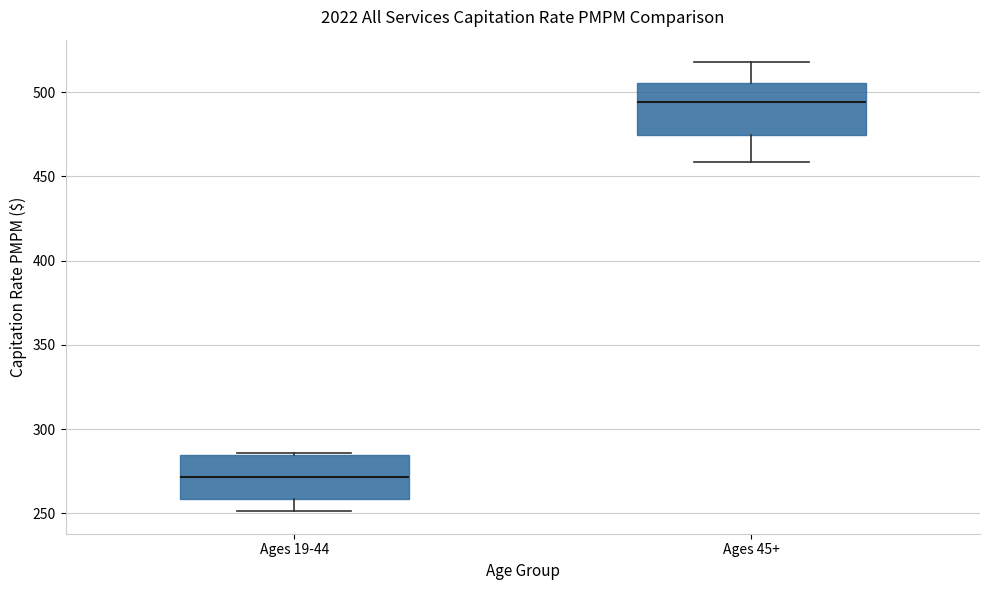

Reading left to right, transcribe this box plot: for each box, give where its median line is, the range the box spans, and where its two whiskers end, as read against the y-axis. The values are not printed on the chart, so give them approximately, as read against the axis.

Ages 19-44: median 270, box 260 to 285, whiskers 250 to 285
Ages 45+: median 495, box 475 to 505, whiskers 460 to 520